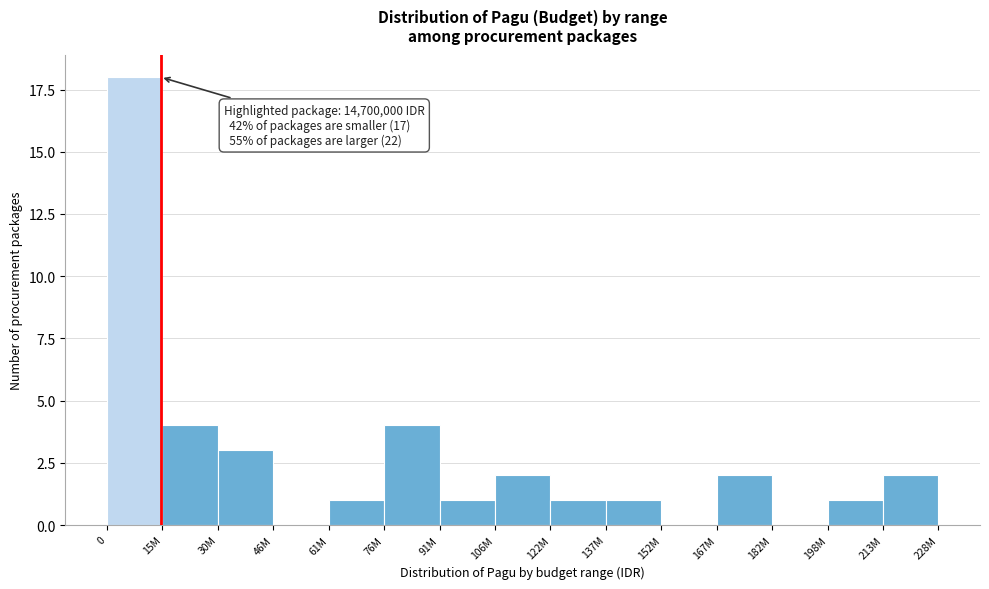

Reading left to right, list all the values displayed in this chart.

0=18	15M=4	30M=3	46M=0	61M=1	76M=4	91M=1	106M=2	122M=1	137M=1	152M=0	167M=2	182M=0	198M=1	213M=2